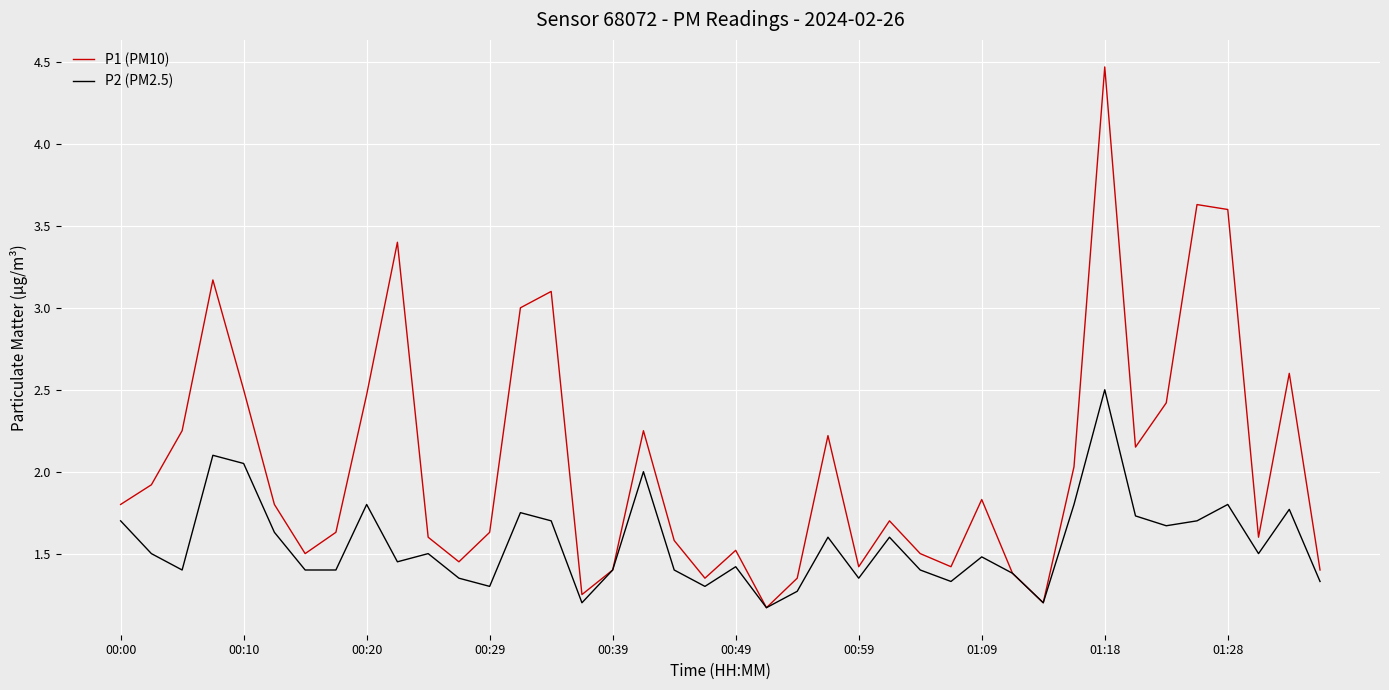

What is the maximum value for P1 (PM10)?

4.5